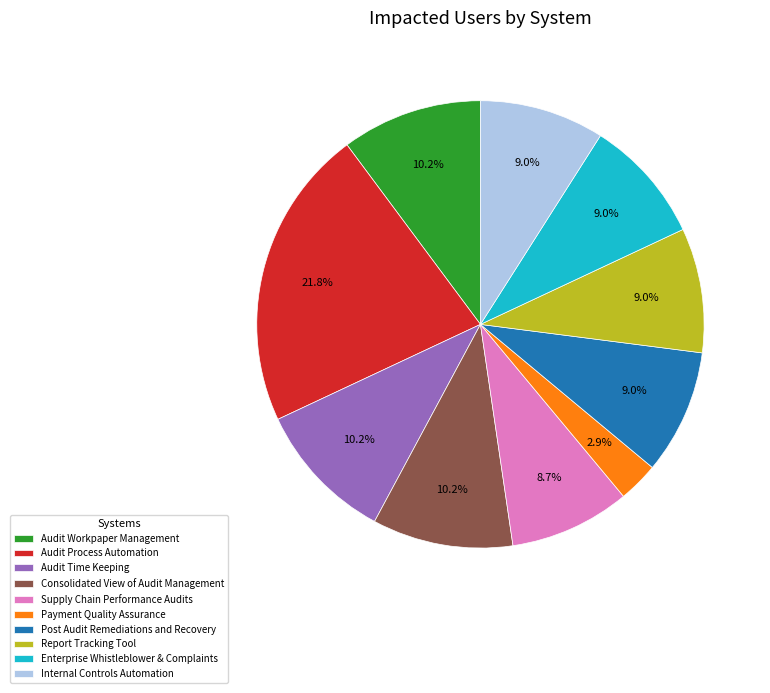

Is there any slice that represents more than half of the pie?

No